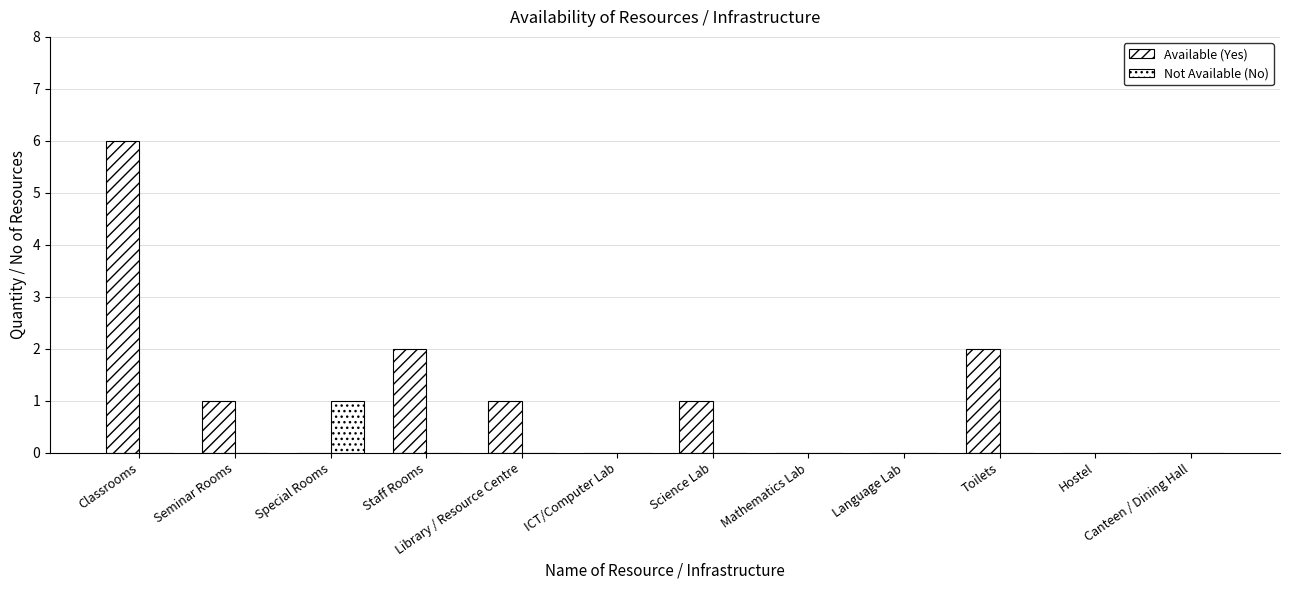

Count the number of data series in this chart.

2